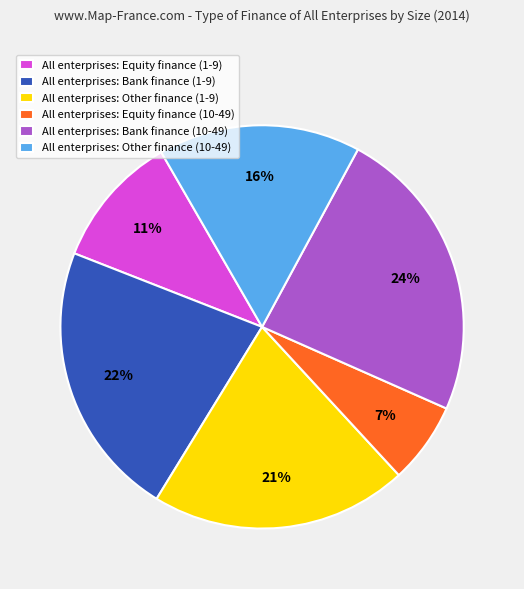

To the nearest percent, what is the difference between the largest and smallest slice percentages?

17%